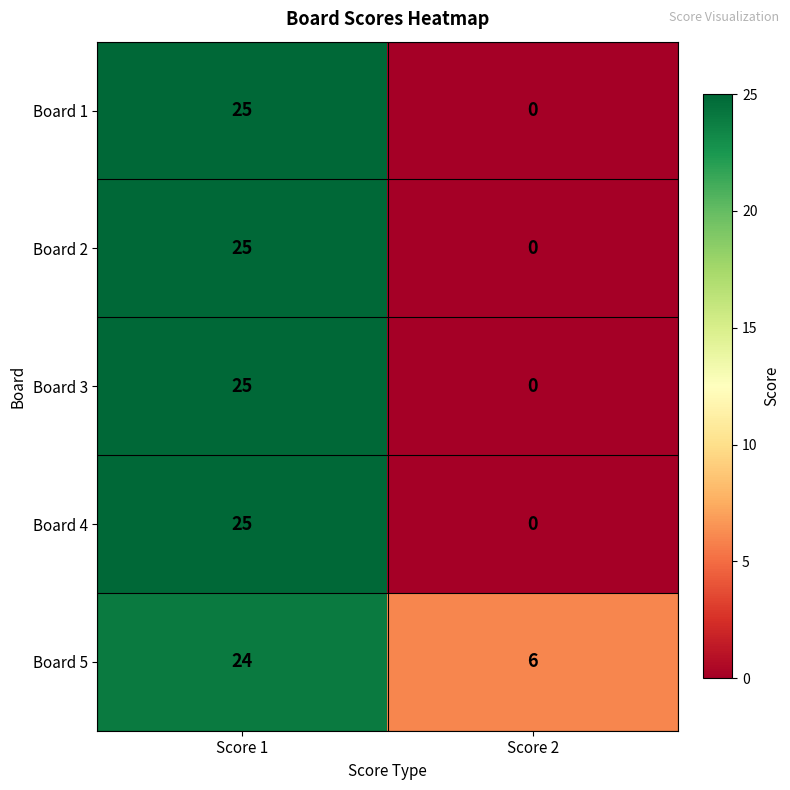

What is the difference between the highest and lowest values at Score 2?

6